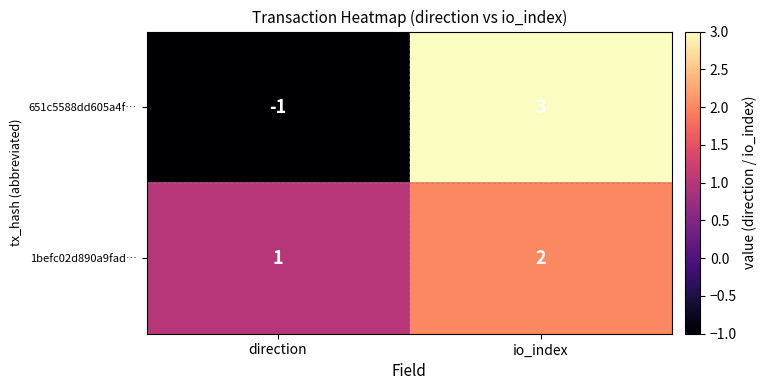

Between direction and io_index, which series saw the biggest shift?

651c5588dd605a4f…